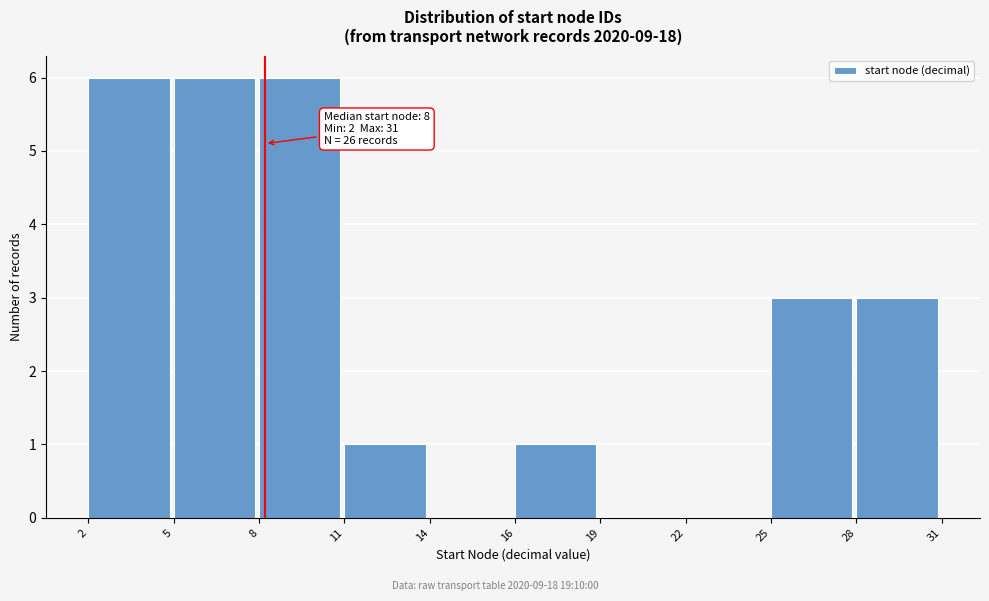

Reading right to left, list all the values displayed in this chart.

28=3	25=3	22=0	19=0	16=1	14=0	11=1	8=6	5=6	2=6